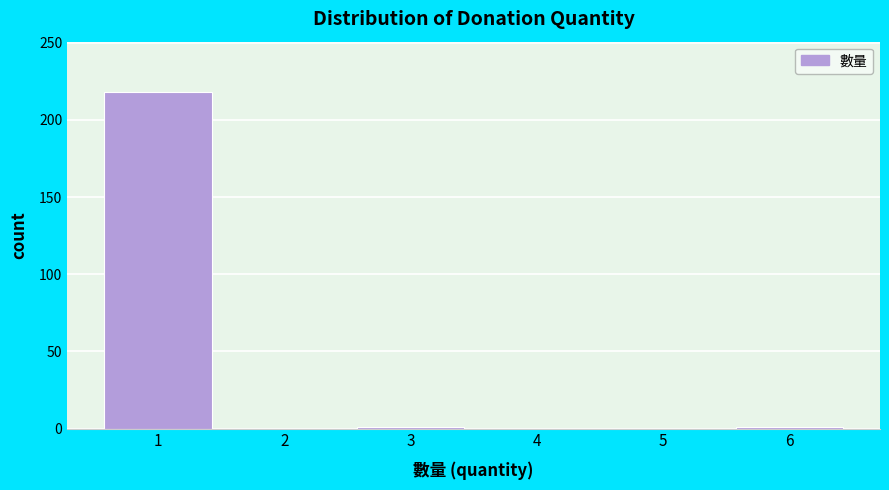

Reading left to right, list every bar in this chart as the range it spans on the x-axis followed by its height. The values are not printed on the chart, so give them approximately, as read against the axis.

0.5 to 1.5: 220
1.5 to 2.5: 0
2.5 to 3.5: under 5
3.5 to 4.5: 0
4.5 to 5.5: 0
5.5 to 6.5: under 5